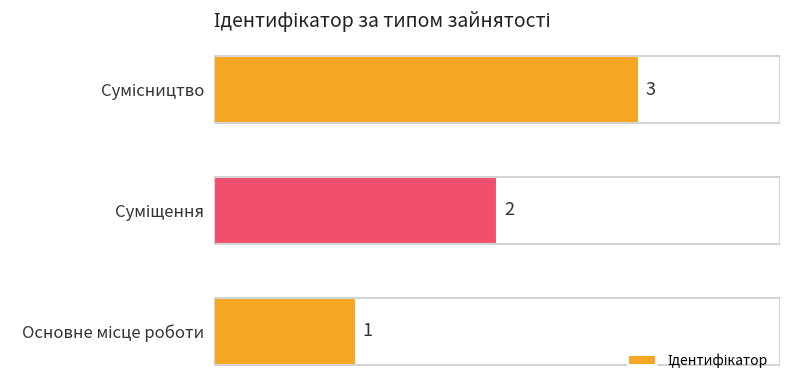

What is the sum of all values?

6